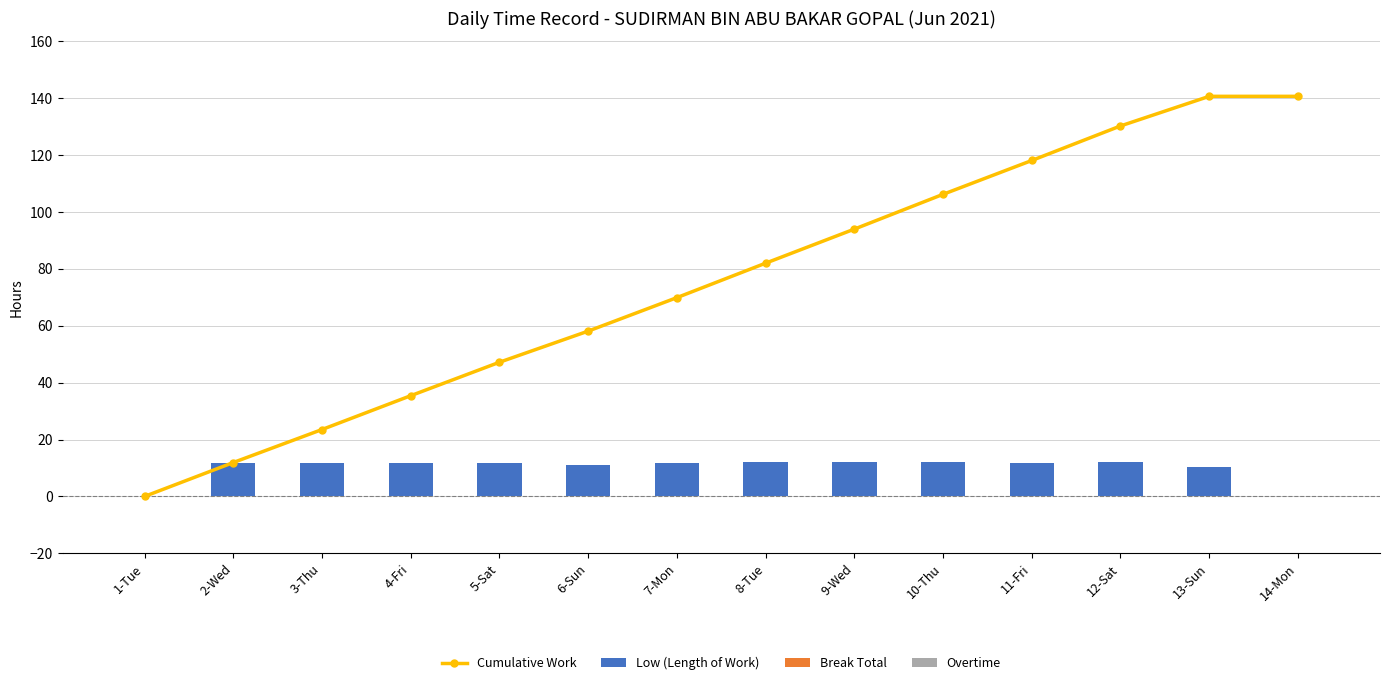

At how many categories does at least one series exceed 104?

5